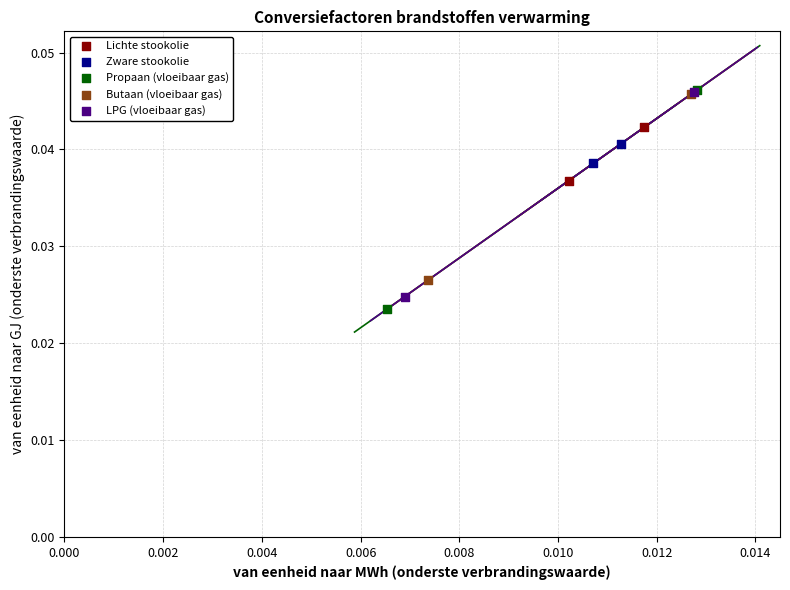

What are all the series names shown in the legend?

Lichte stookolie, Zware stookolie, Propaan (vloeibaar gas), Butaan (vloeibaar gas), LPG (vloeibaar gas)